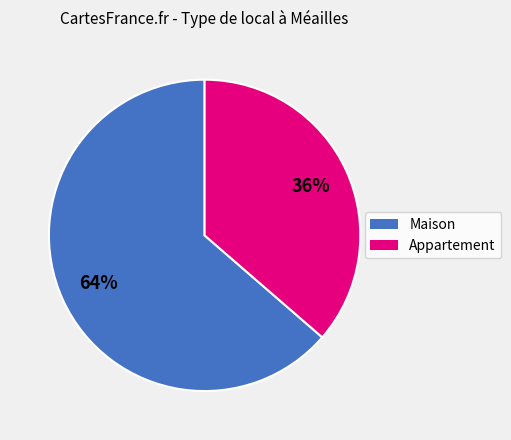

To the nearest percent, what is the average slice percentage?

50%